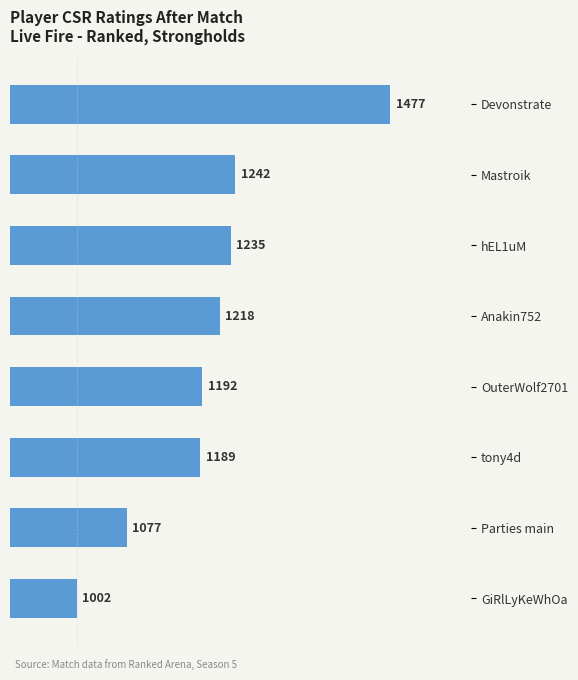

Reading top to bottom, extract all data points from this chart.

Devonstrate=1477	Mastroik=1242	hEL1uM=1235	Anakin752=1218	OuterWolf2701=1192	tony4d=1189	Parties main=1077	GiRlLyKeWhOa=1002